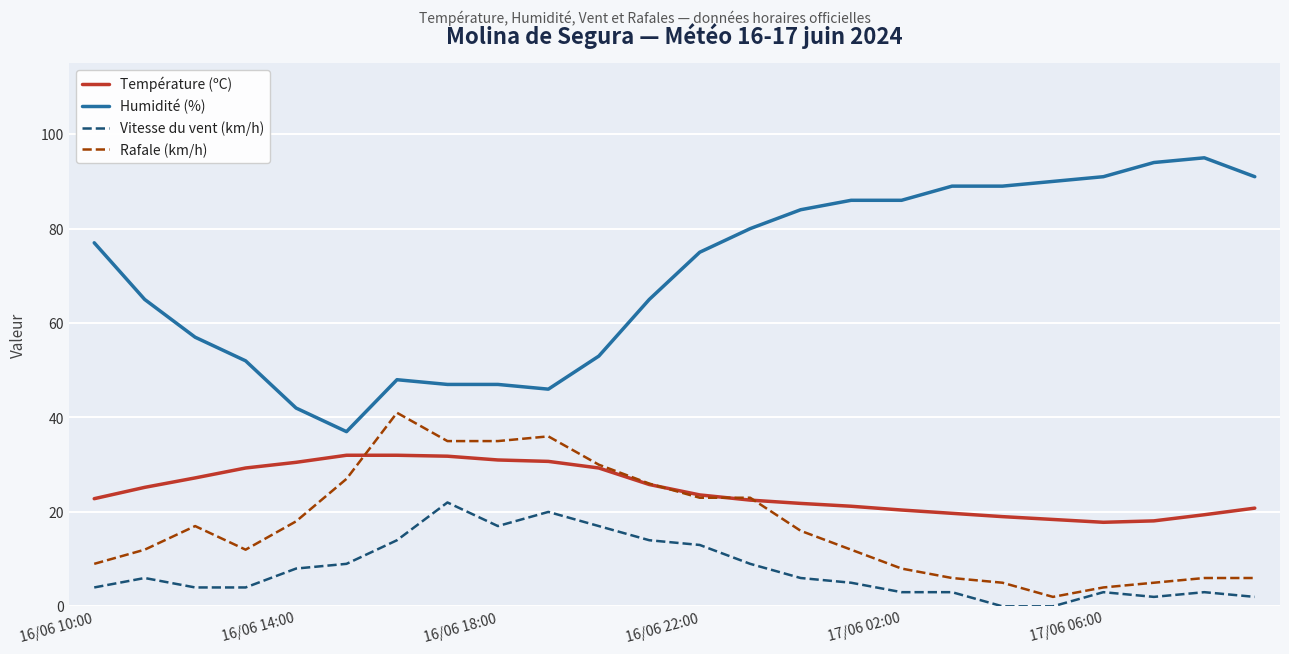

Which series has the widest spread of values?

Humidité (%)